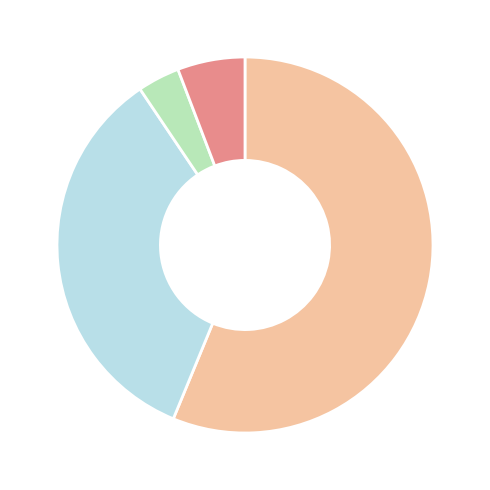

Is there a majority slice in this chart?

Yes